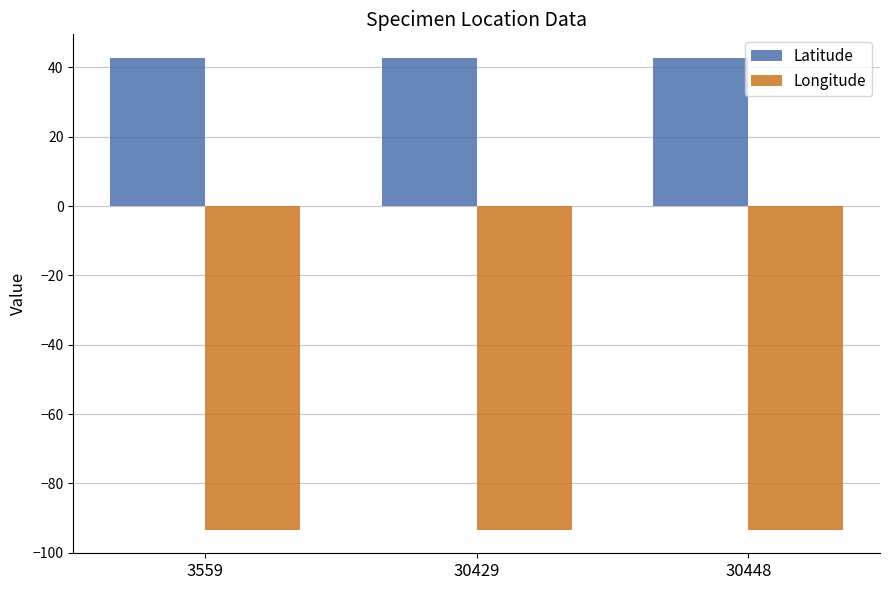

Are the bars horizontal?

No